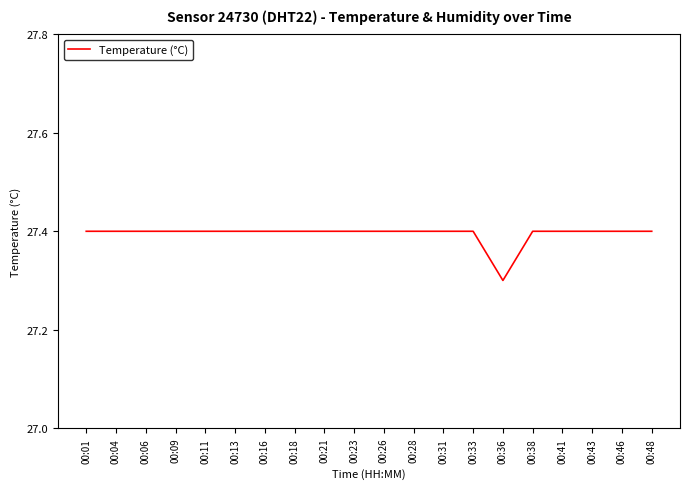

The chart shows a value of 46.0 at 00:06. True or false?

False